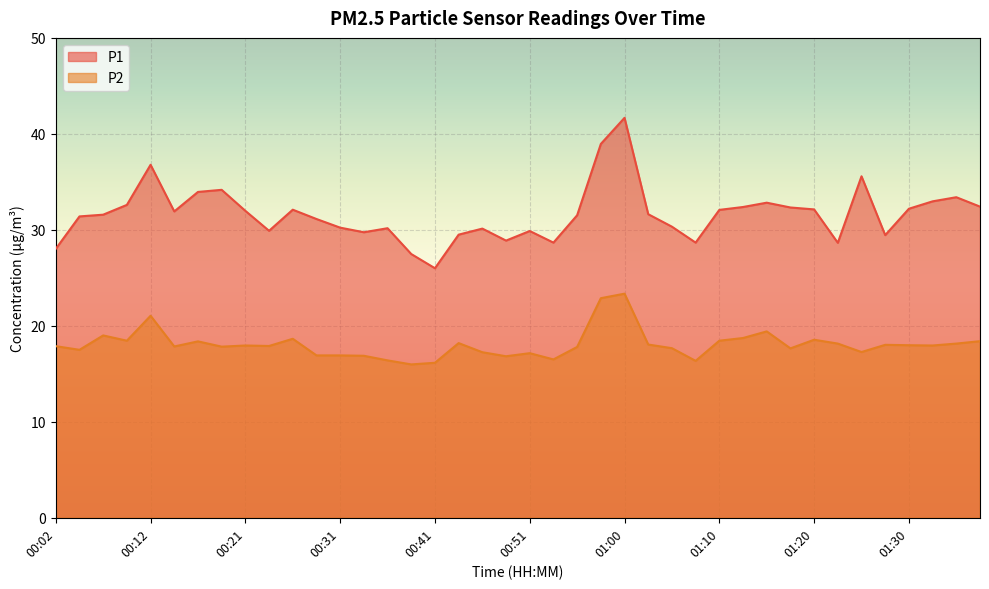

Reading left to right, extract all data points from this chart.

P1: 00:02=28.0	00:04=31.4	00:07=31.6	00:09=32.6	00:12=36.8	00:14=31.9	00:16=34.0	00:19=34.2	00:21=32.0	00:24=29.9	00:26=32.1	00:29=31.1	00:31=30.2	00:34=29.8	00:36=30.2	00:38=27.5	00:41=26.0	00:43=29.5	00:46=30.1	00:48=28.9	00:51=29.9	00:53=28.7	00:55=31.5	00:58=39.0	01:00=41.7	01:03=31.6	01:05=30.3	01:08=28.7	01:10=32.1	01:13=32.4	01:15=32.8	01:17=32.3	01:20=32.1	01:22=28.6	01:25=35.6	01:27=29.4	01:30=32.2	01:32=33.0	01:35=33.4	01:37=32.4
P2: 00:02=17.9	00:04=17.5	00:07=19.0	00:09=18.4	00:12=21.1	00:14=17.9	00:16=18.4	00:19=17.8	00:21=17.9	00:24=17.9	00:26=18.6	00:29=16.9	00:31=16.9	00:34=16.9	00:36=16.4	00:38=16.0	00:41=16.1	00:43=18.2	00:46=17.2	00:48=16.8	00:51=17.1	00:53=16.5	00:55=17.8	00:58=22.9	01:00=23.4	01:03=18.1	01:05=17.7	01:08=16.4	01:10=18.4	01:13=18.7	01:15=19.4	01:17=17.6	01:20=18.6	01:22=18.1	01:25=17.3	01:27=18.0	01:30=18.0	01:32=17.9	01:35=18.1	01:37=18.4